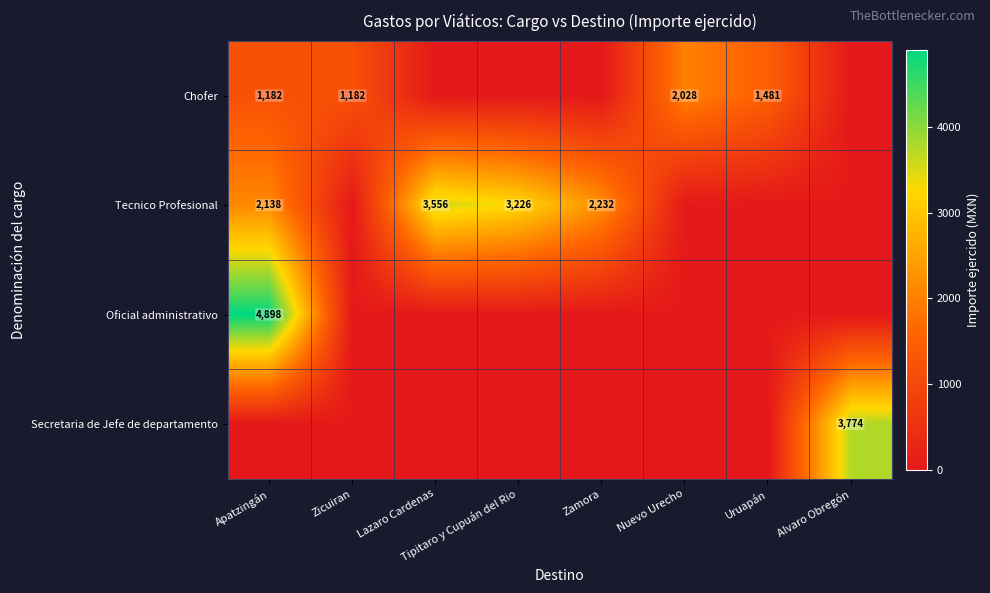

Which label corresponds to the smallest value in the chart?

Lazaro Cardenas